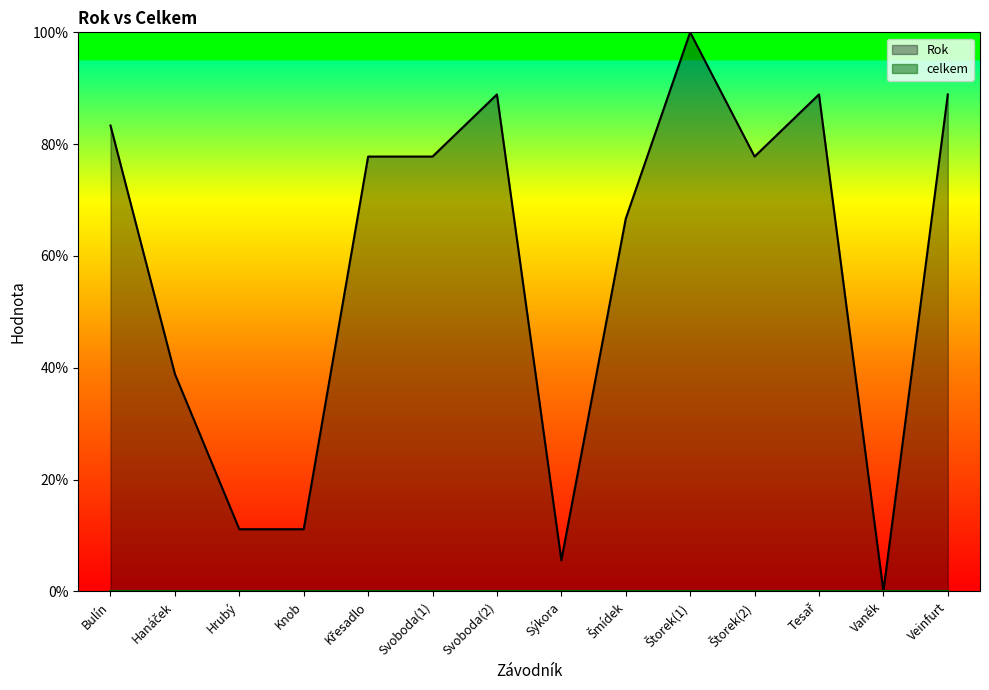

Does the chart display data point markers on the line(s)?

No